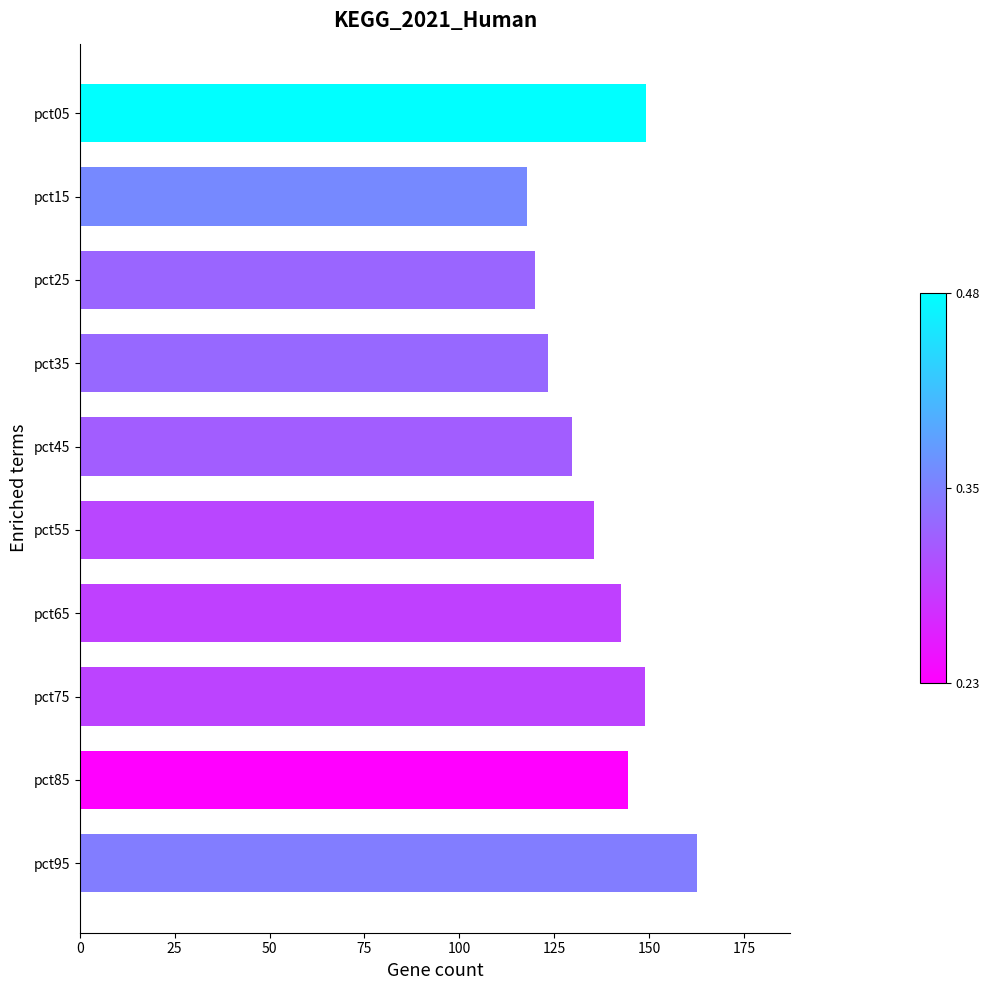

Where is the data nearest to the value 140?

pct65